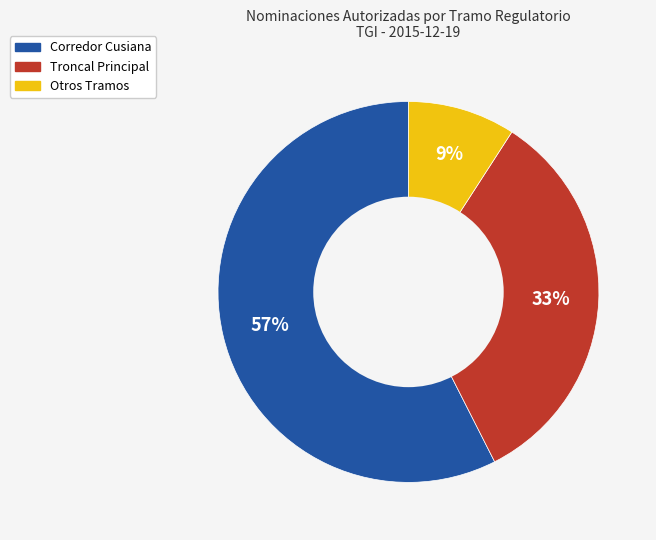

To the nearest percent, what is the difference between the largest and smallest slice percentages?

48%